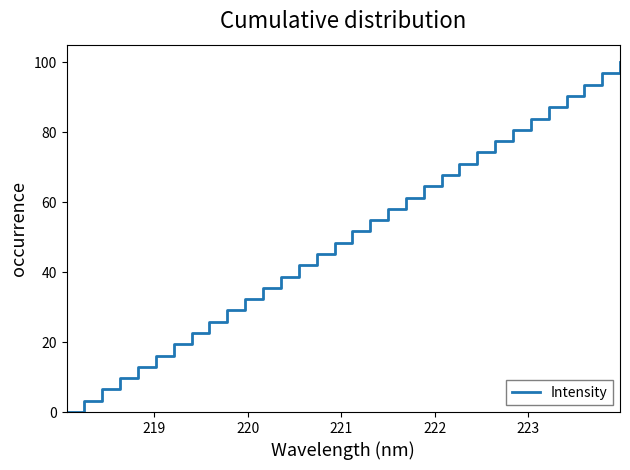

What is the greatest value displayed?

100.0